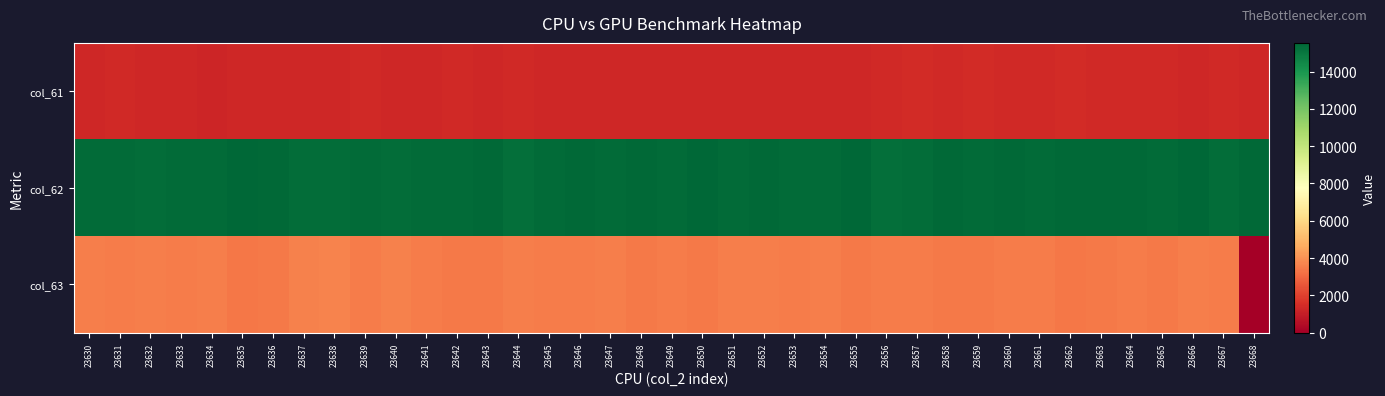

Reading left to right, what are all the values shown in this chart?

col_61: 23630=1291	23631=1348	23632=1308	23633=1300	23634=1271	23635=1299	23636=1311	23637=1319	23638=1285	23639=1364	23640=1301	23641=1335	23642=1356	23643=1334	23644=1391	23645=1290	23646=1283	23647=1277	23648=1321	23649=1325	23650=1322	23651=1287	23652=1315	23653=1329	23654=1306	23655=1308	23656=1374	23657=1427	23658=1389	23659=1419	23660=1342	23661=1374	23662=1427	23663=1389	23664=1383	23665=1338	23666=1333	23667=1346	23668=1294
col_62: 23630=15364	23631=15383	23632=15353	23633=15405	23634=15383	23635=15496	23636=15432	23637=15350	23638=15319	23639=15405	23640=15339	23641=15394	23642=15375	23643=15418	23644=15291	23645=15391	23646=15417	23647=15393	23648=15454	23649=15411	23650=15494	23651=15394	23652=15425	23653=15363	23654=15408	23655=15537	23656=15291	23657=15342	23658=15458	23659=15401	23660=15446	23661=15371	23662=15472	23663=15417	23664=15417	23665=15388	23666=15500	23667=15322	23668=15429
col_63: 23630=3527	23631=3476	23632=3546	23633=3508	23634=3566	23635=3389	23636=3453	23637=3588	23638=3648	23639=3504	23640=3605	23641=3516	23642=3446	23643=3442	23644=3525	23645=3494	23646=3520	23647=3544	23648=3445	23649=3489	23650=3437	23651=3541	23652=3524	23653=3511	23654=3529	23655=3422	23656=3507	23657=3474	23658=3408	23659=3407	23660=3490	23661=3462	23662=3396	23663=3414	23664=3470	23665=3402	23666=3523	23667=3481	23668=0